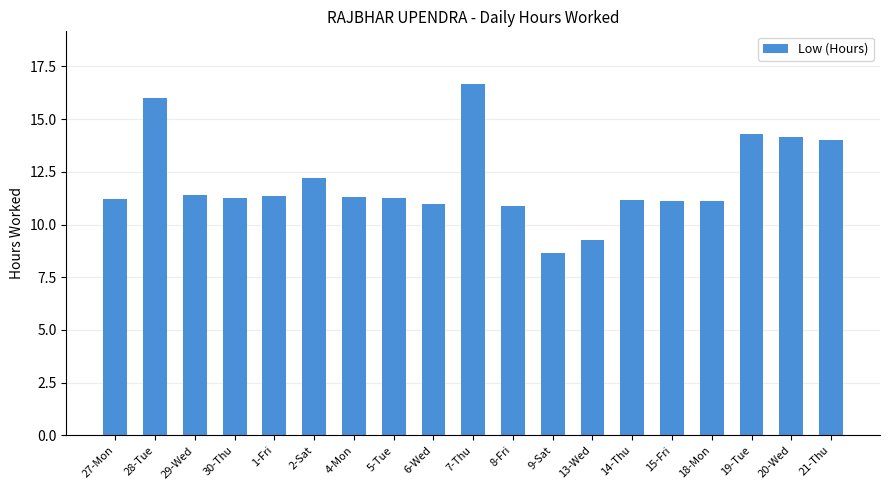

Which label corresponds to the largest value in the chart?

7-Thu